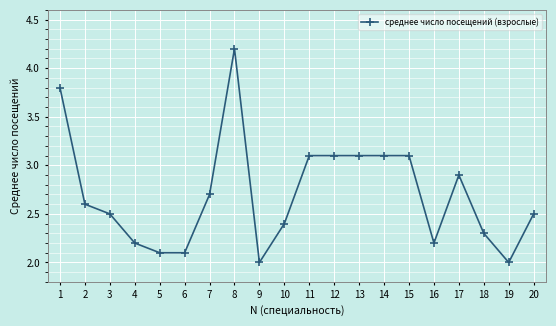

What is the approximate value at 9?

2.0